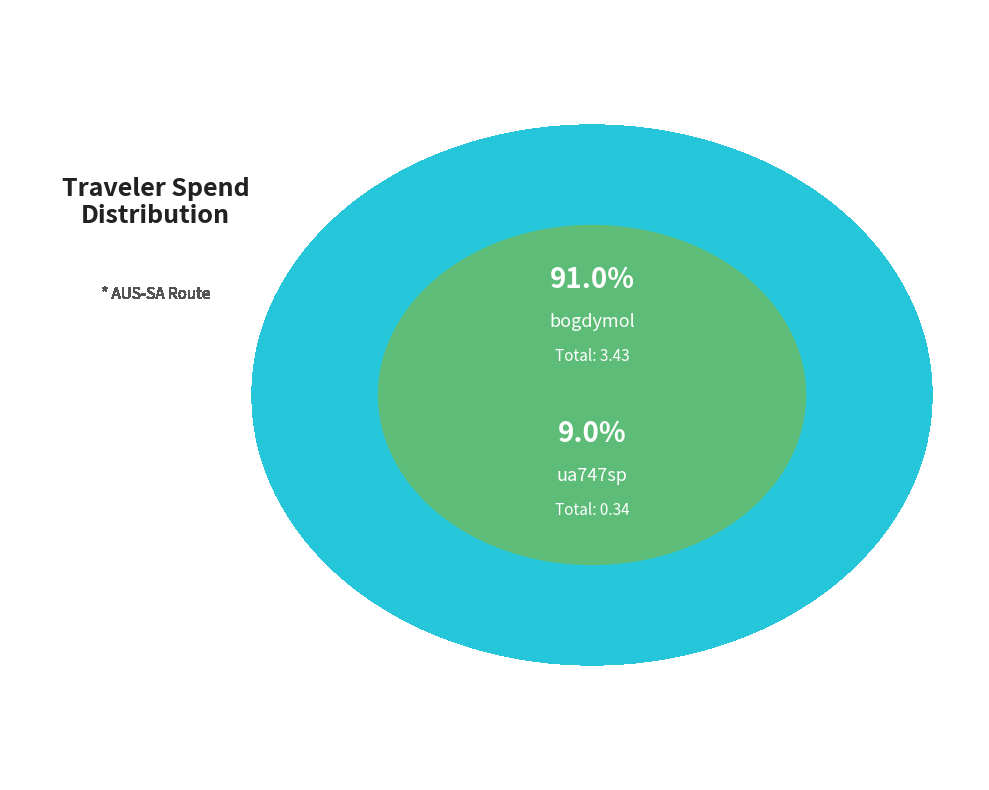

What is the majority slice?

bogdymol